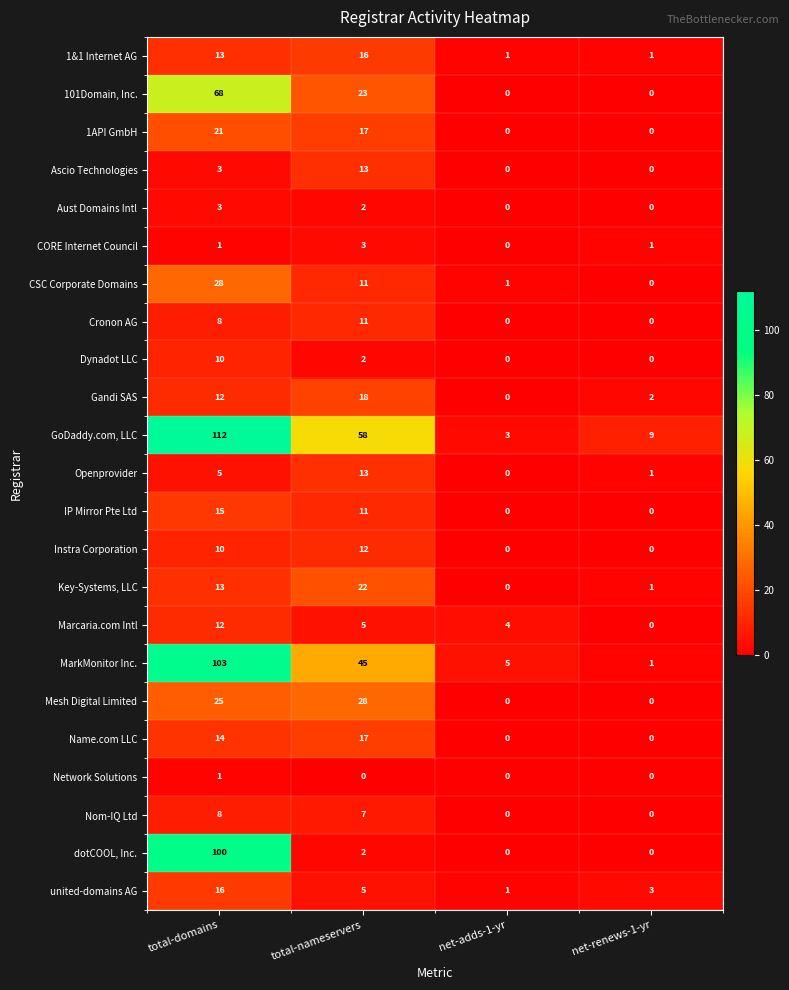

What value does the Nom-IQ Ltd series have at total-nameservers?

7